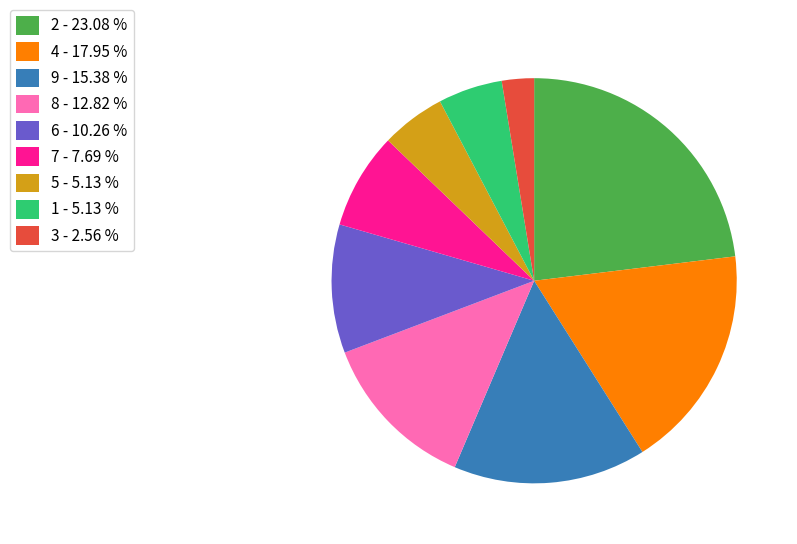

What is the ratio of the value at 1 - 5.13 % to the value at 5 - 5.13 %?

1.0